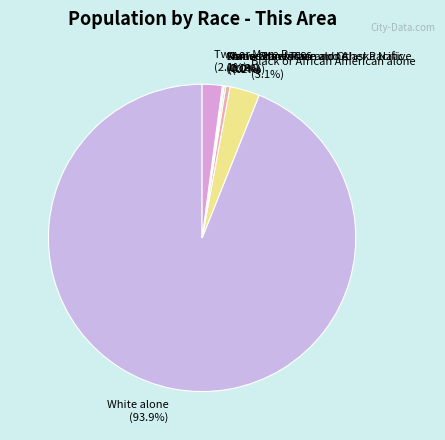

Is there any slice that represents more than half of the pie?

Yes